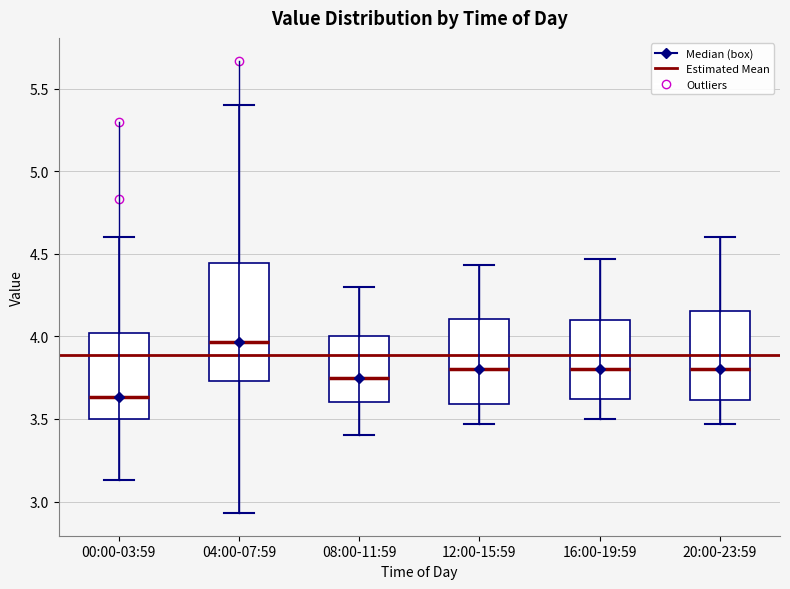

Reading left to right, transcribe this box plot: for each box, give where its median line is, the range the box spans, and where its two whiskers end, as read against the y-axis. The values are not printed on the chart, so give them approximately, as read against the axis.

00:00-03:59: median 3.65, box 3.50 to 4.00, whiskers 3.15 to 4.60
04:00-07:59: median 3.95, box 3.75 to 4.45, whiskers 2.95 to 5.40
08:00-11:59: median 3.75, box 3.60 to 4.00, whiskers 3.40 to 4.30
12:00-15:59: median 3.80, box 3.60 to 4.10, whiskers 3.45 to 4.45
16:00-19:59: median 3.80, box 3.60 to 4.10, whiskers 3.50 to 4.45
20:00-23:59: median 3.80, box 3.60 to 4.15, whiskers 3.45 to 4.60